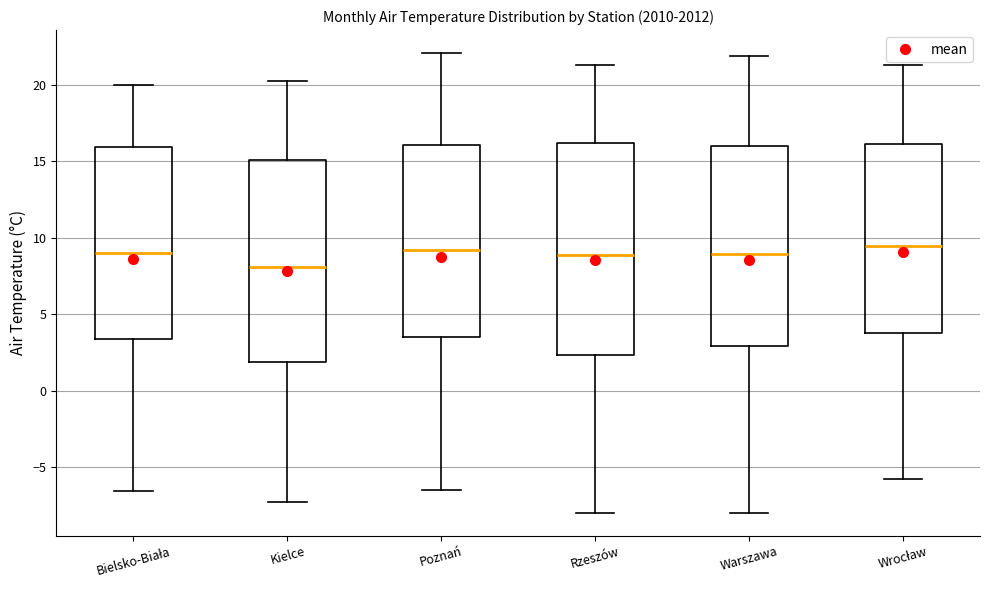

Comparing the boxes themselves (not the whiskers), which one is the tallest?

Rzeszów